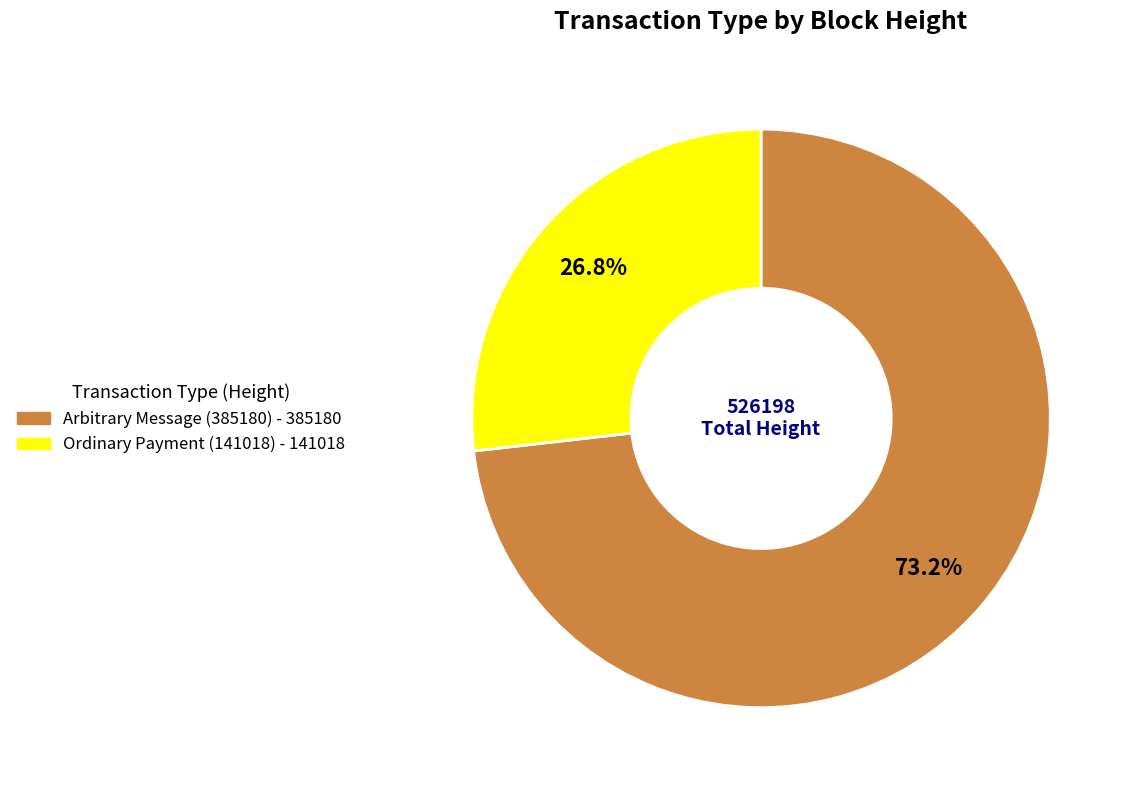

Which slice is the largest?

Arbitrary Message (385180)